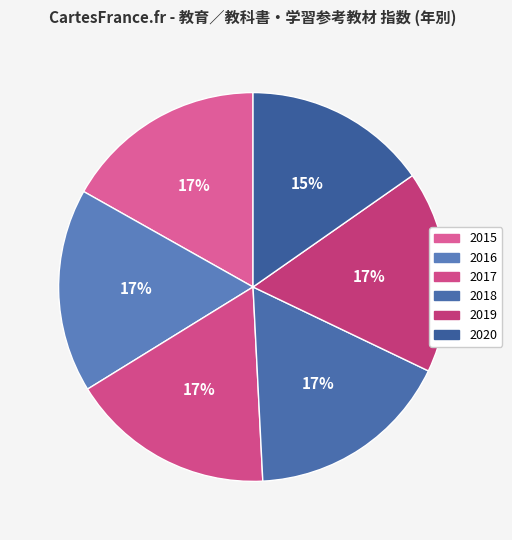

Do 2019 and 2016 together represent more than half of the pie?

No